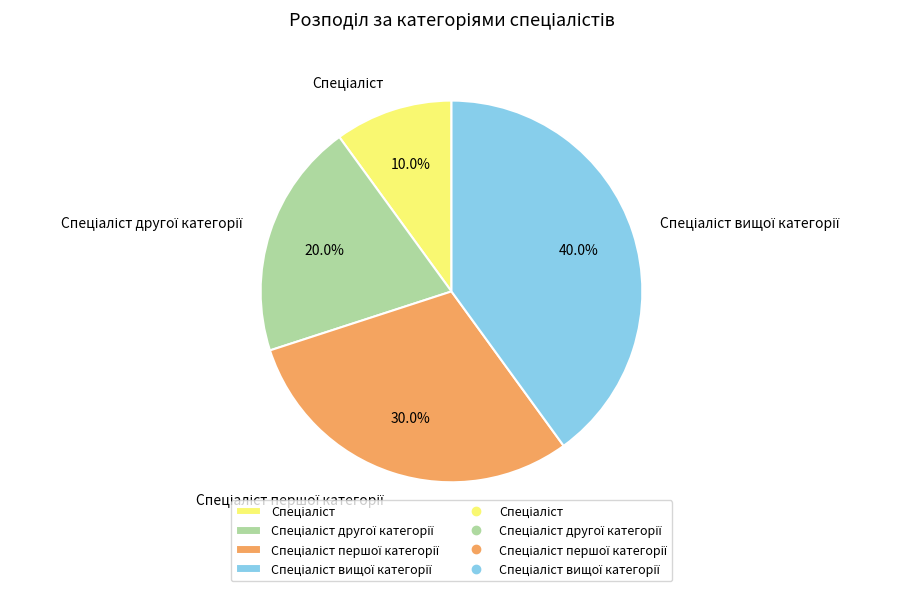

Does any single category account for the majority?

No